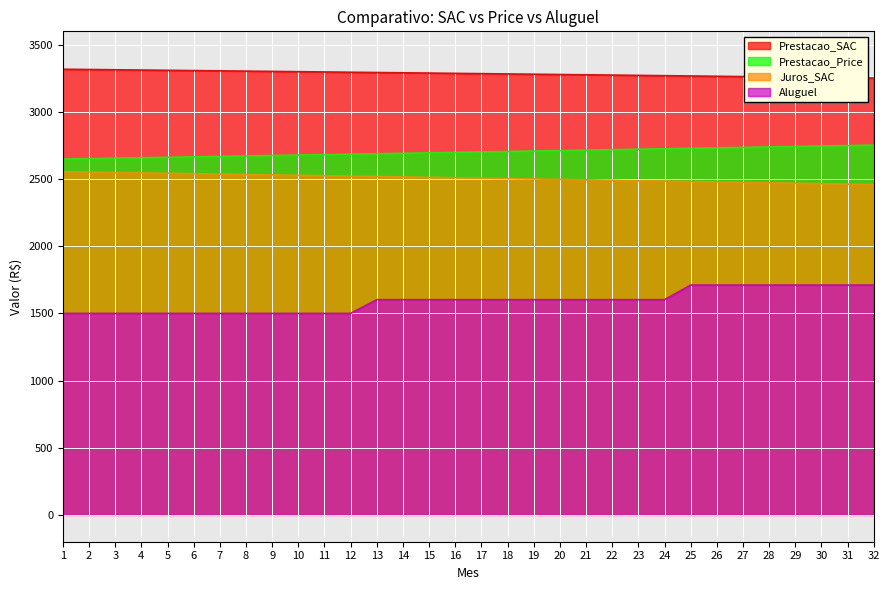

True or false: Aluguel has a value of 633.5 at 1.

False